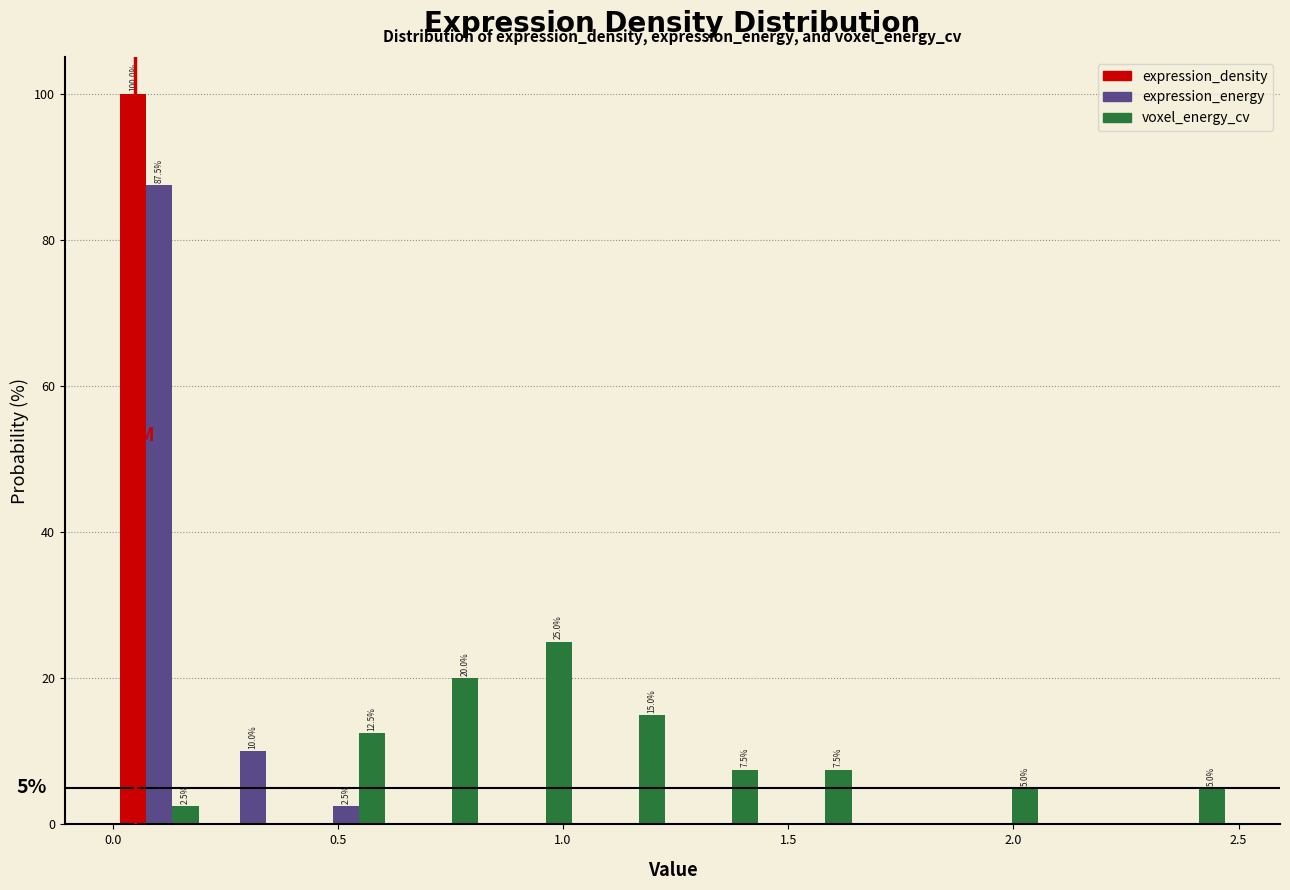

In the voxel_energy_cv series, which range on the x-axis has the tallest bar?

0.85 to 1.05